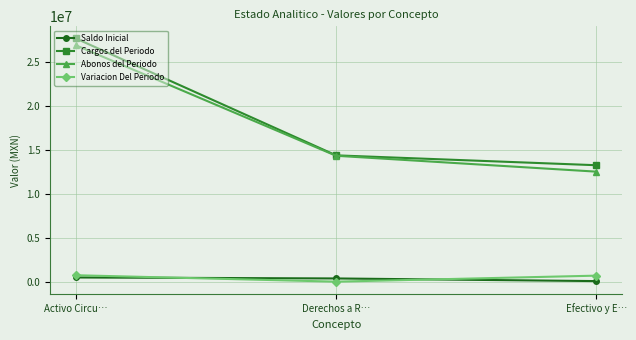

Count the number of categories in the chart.

3